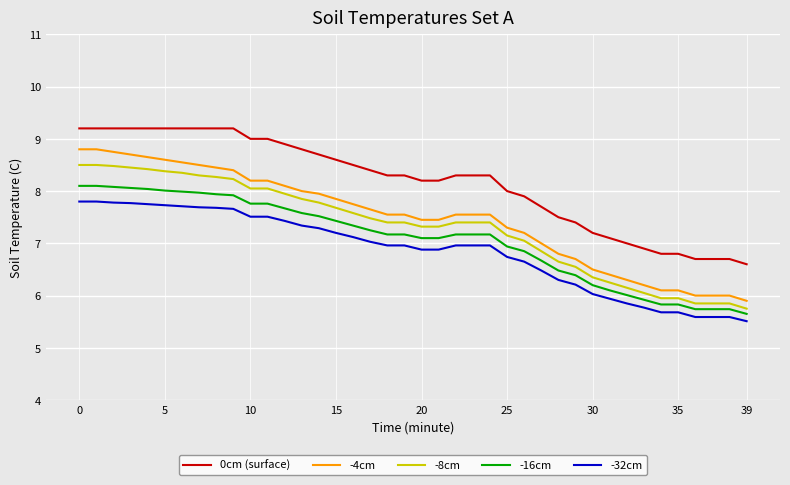

How many distinct data groups are displayed?

5